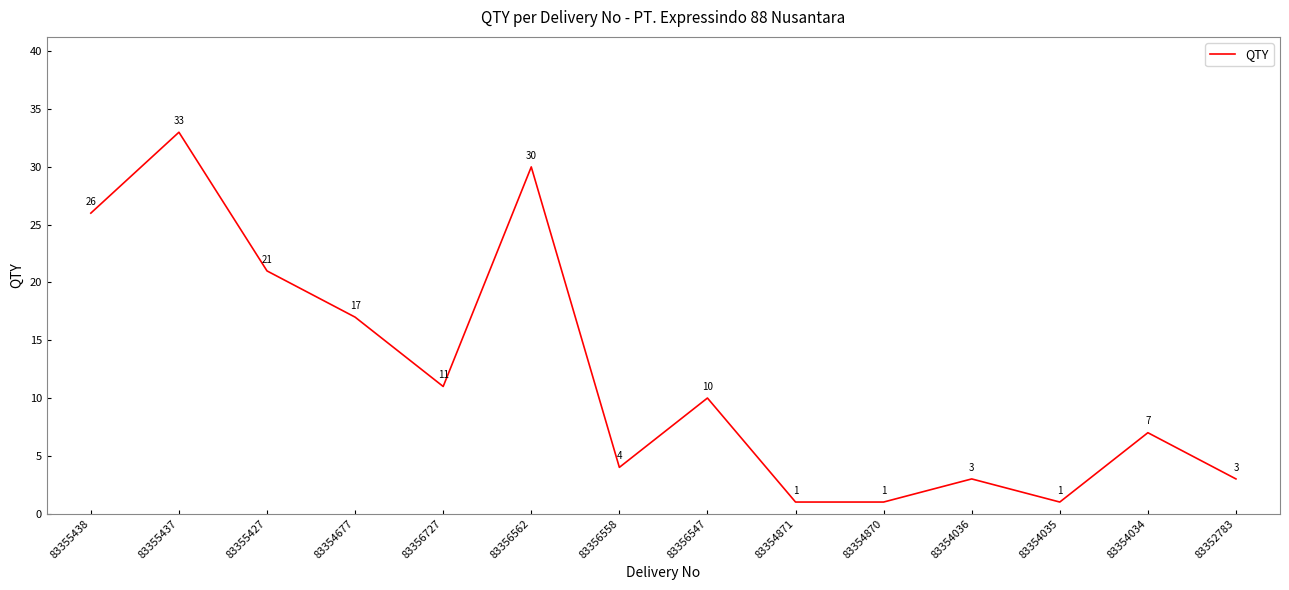

Reading left to right, what are all the values shown in this chart?

26	33	21	17	11	30	4	10	1	1	3	1	7	3